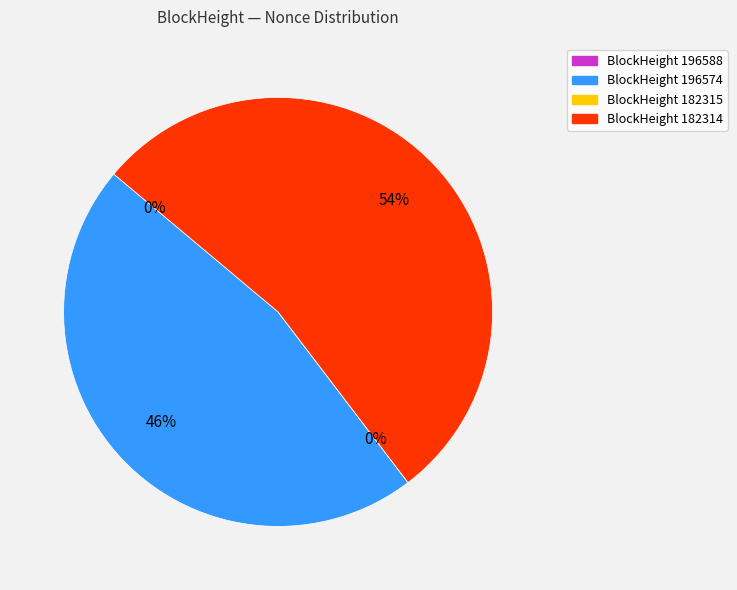

Which category has the biggest portion of the pie?

BlockHeight 182314